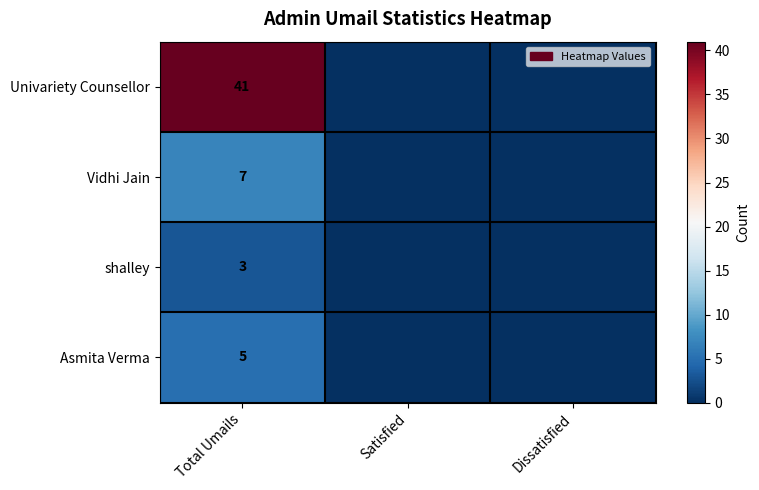

True or false: shalley has a value of 2 at Total Umails.

False